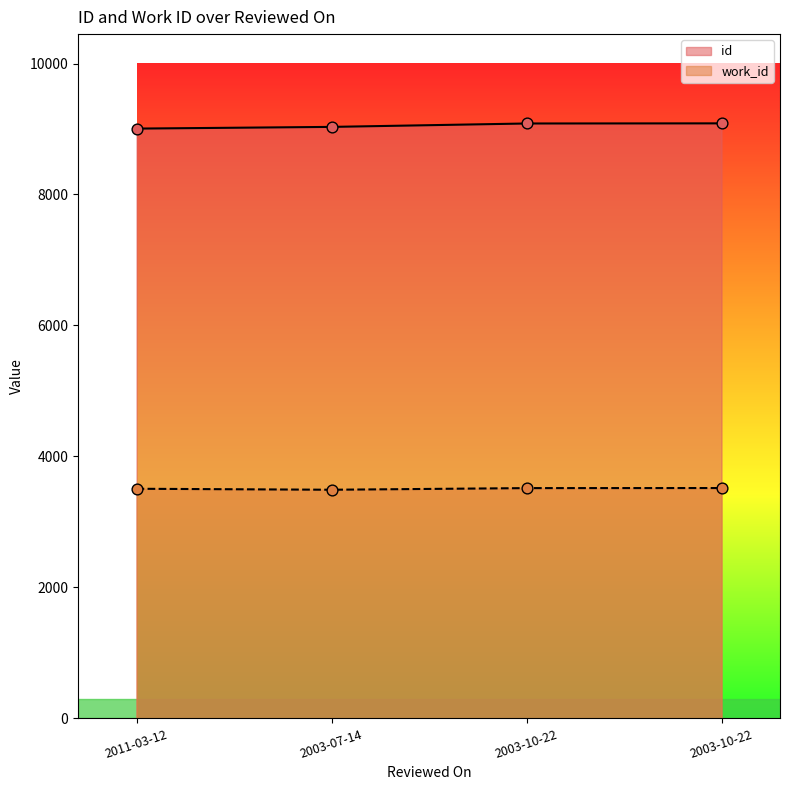

Which series contains the lowest Y value?

work_id